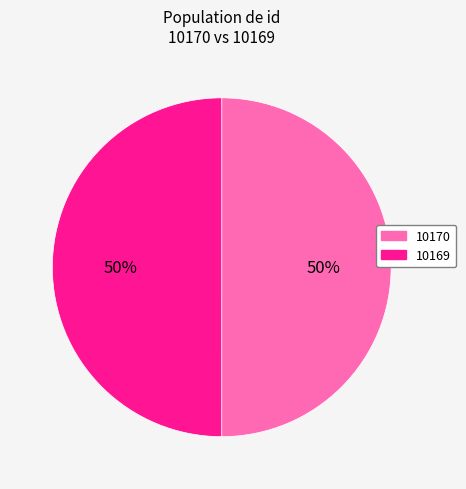

To the nearest percent, what percentage of the pie is 10170?

50%